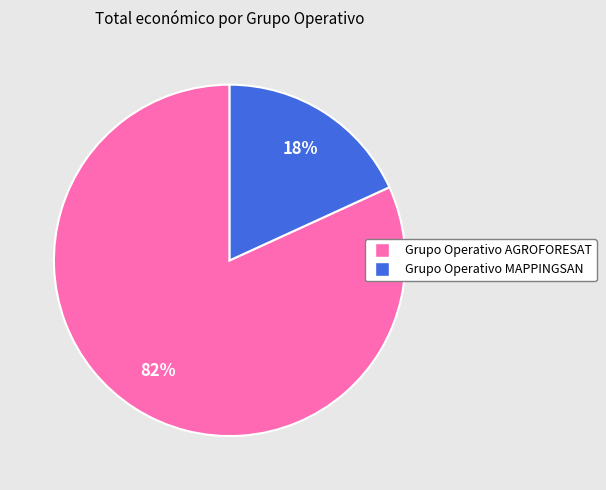

To the nearest percent, what portion does Grupo Operativo MAPPINGSAN represent?

18%